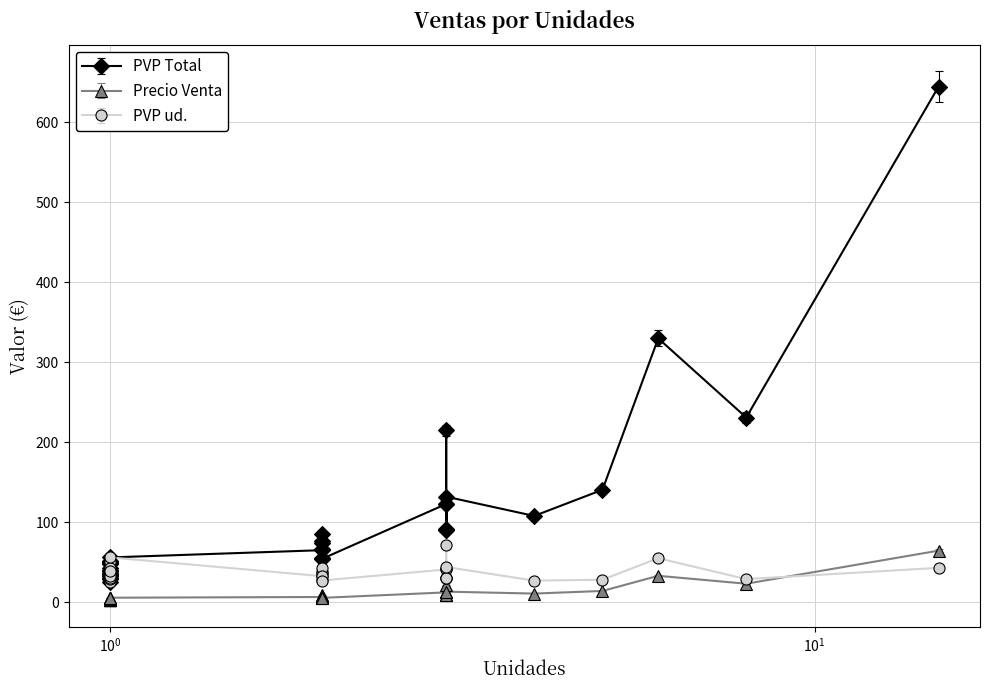

Is this an area chart (filled region under the line)?

No